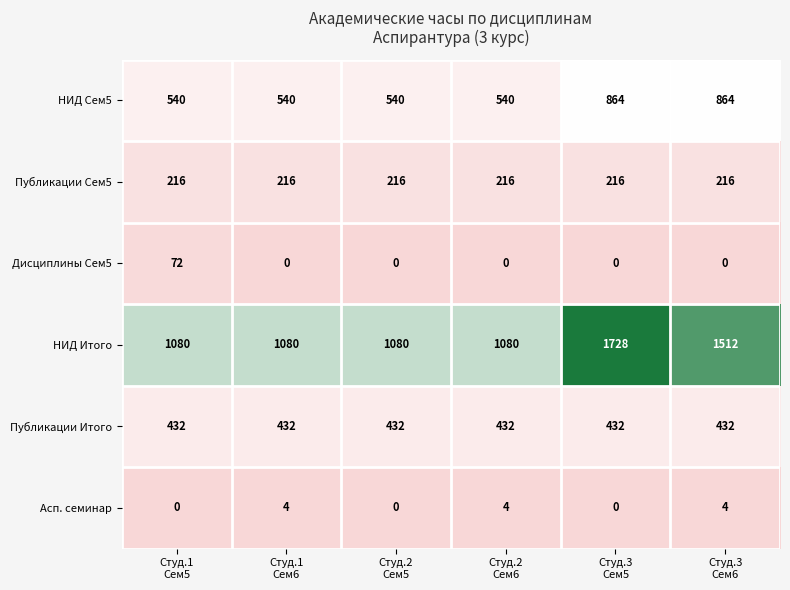

At how many categories does at least one series exceed 929?

6